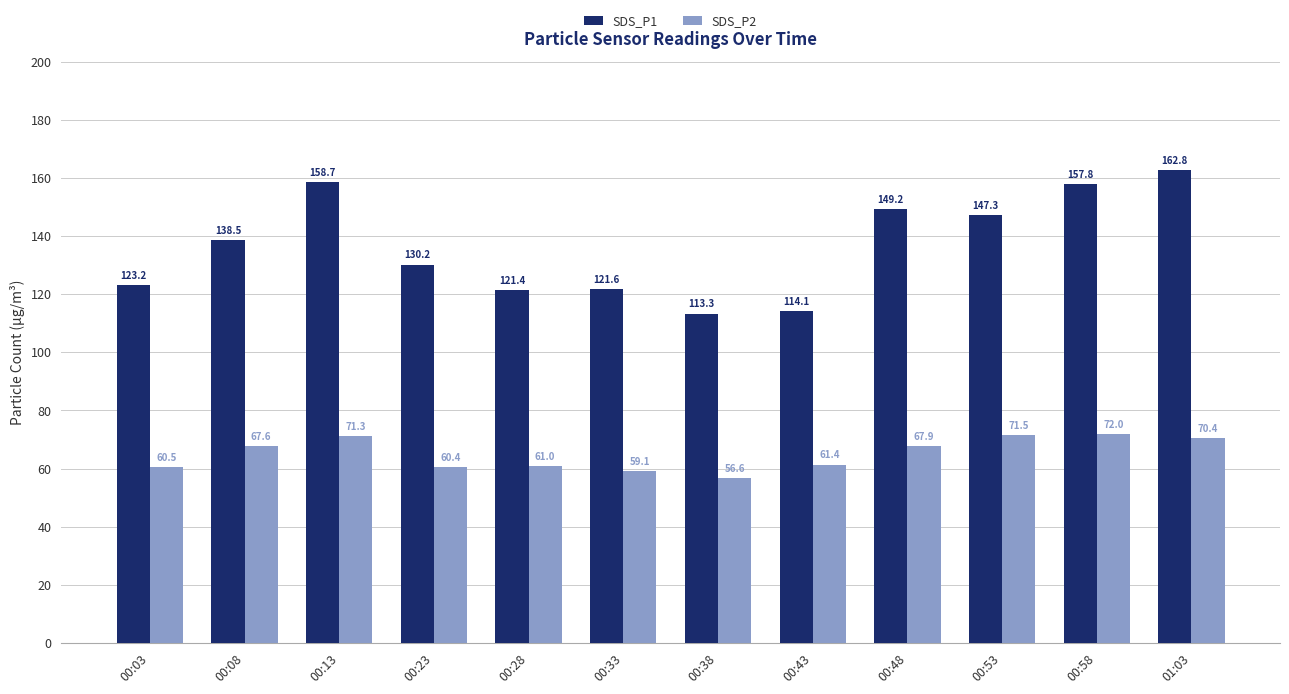

What is the difference between the maximum and minimum values in the SDS_P2 series?

15.4